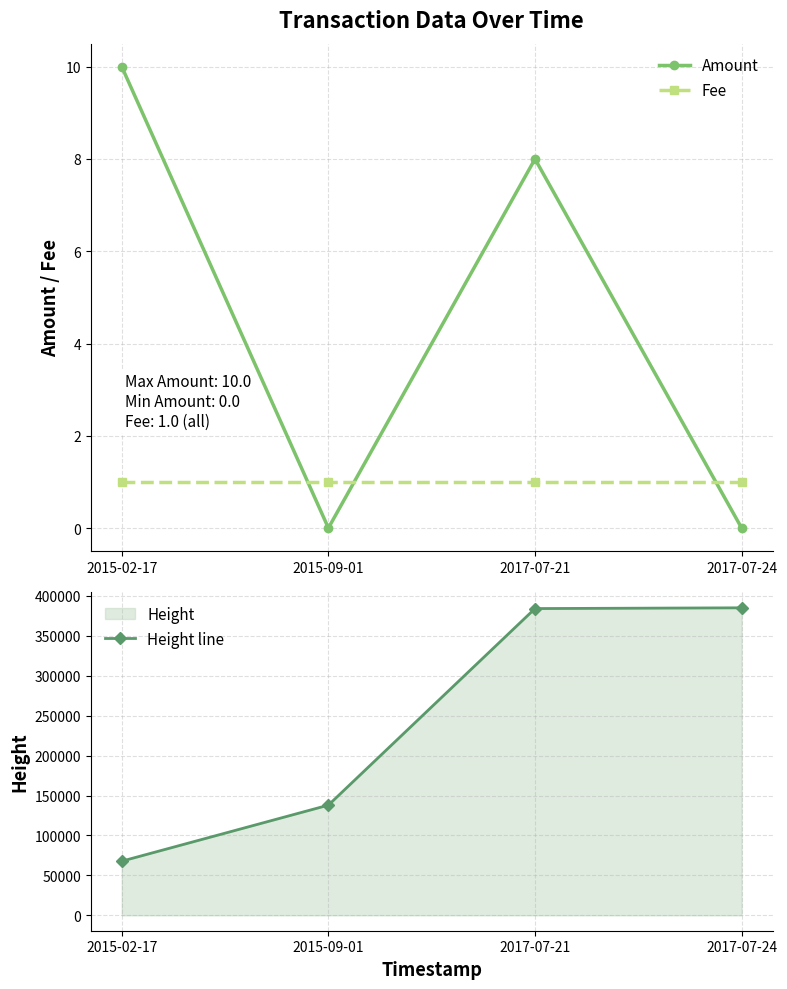

Which series has the largest total across all categories?

Height line